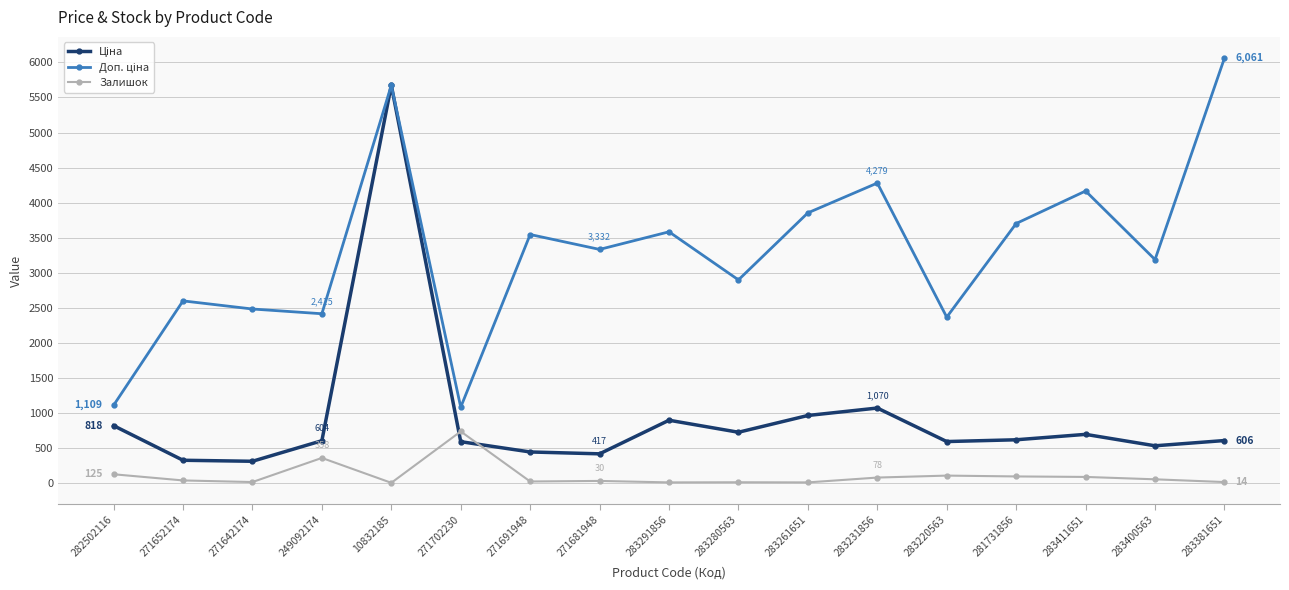

What is the maximum value shown in the chart?

6061.2